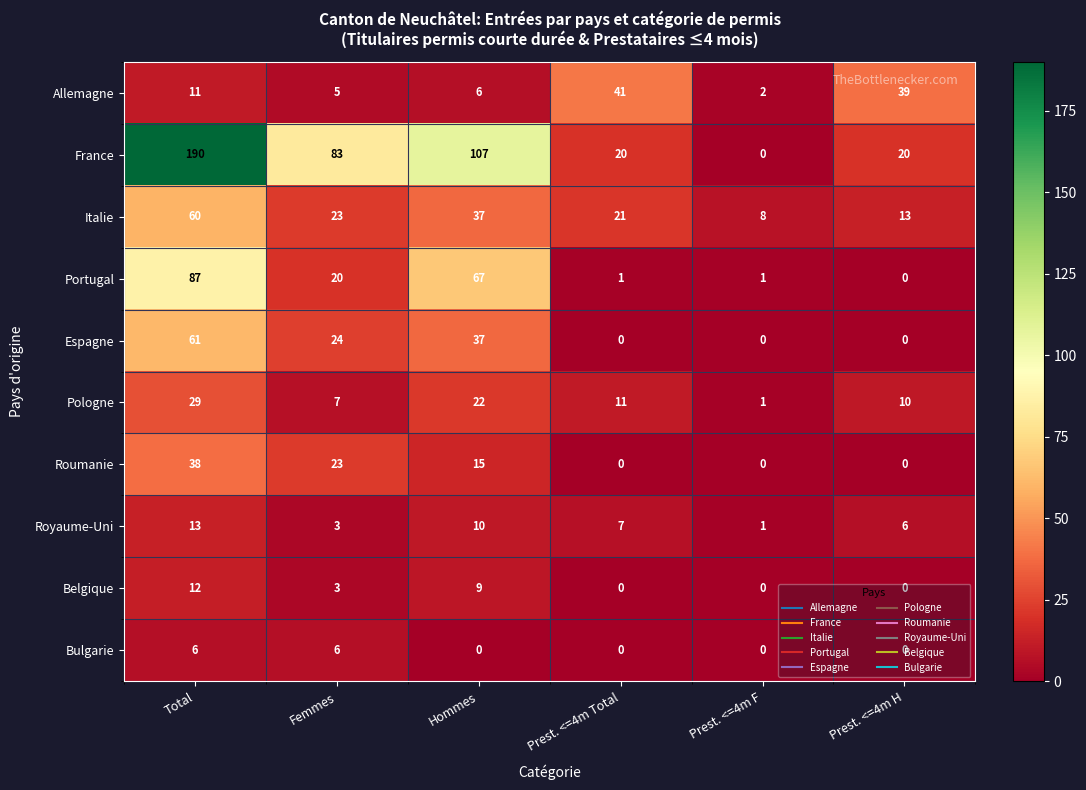

Rank the series at Total from lowest to highest value.

Bulgarie, Allemagne, Belgique, Royaume-Uni, Pologne, Roumanie, Italie, Espagne, Portugal, France